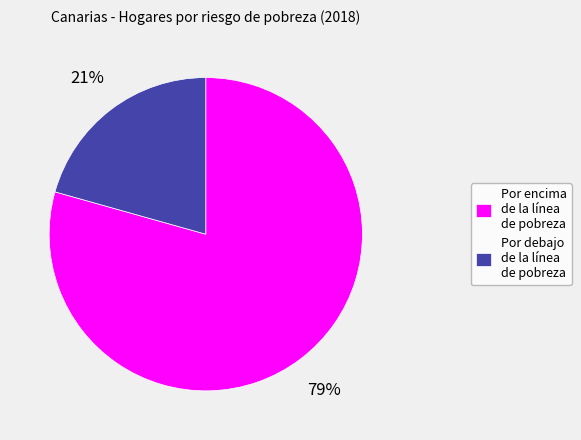

To the nearest percent, what percentage of the pie is Por debajo de la línea de pobreza?

21%